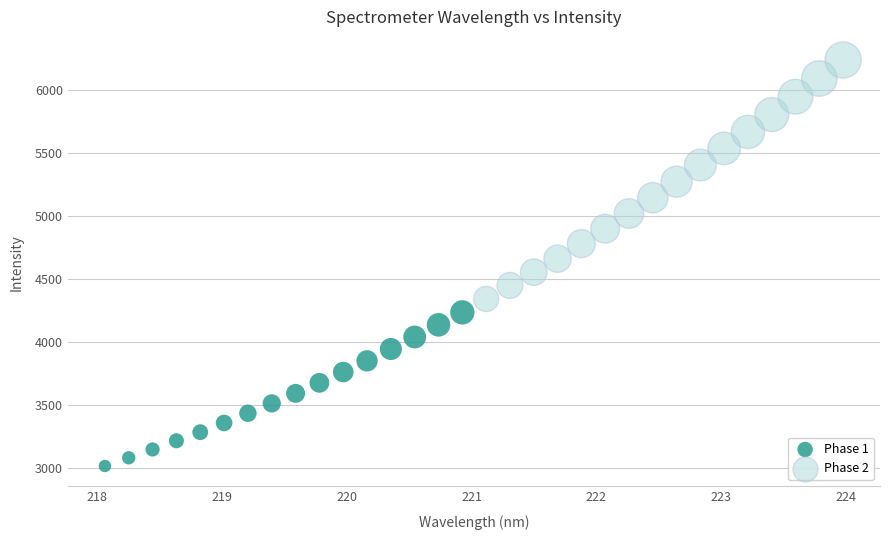

What are all the series names shown in the legend?

Phase 1, Phase 2